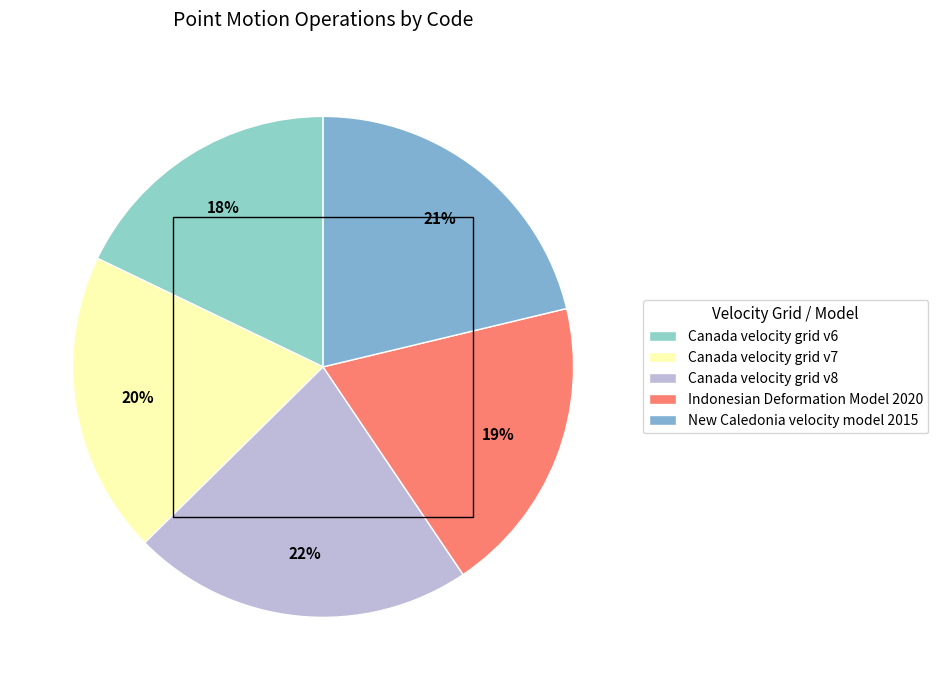

What is the smallest slice in the pie chart?

Canada velocity grid v6